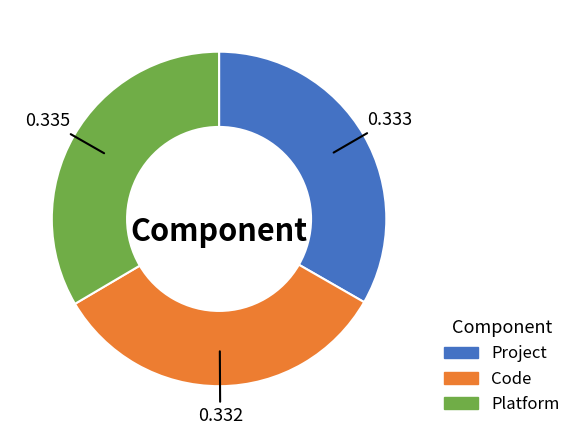

Does Platform account for over 50% of the chart?

No